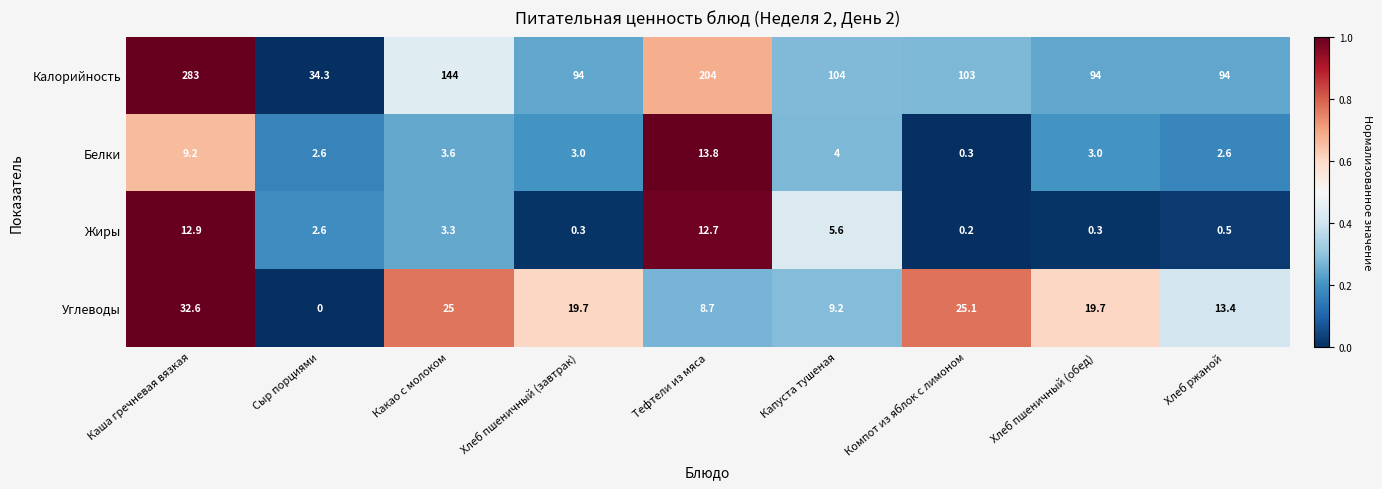

What is the difference between the Белки values at Хлеб ржаной and Тефтели из мяса?

11.2